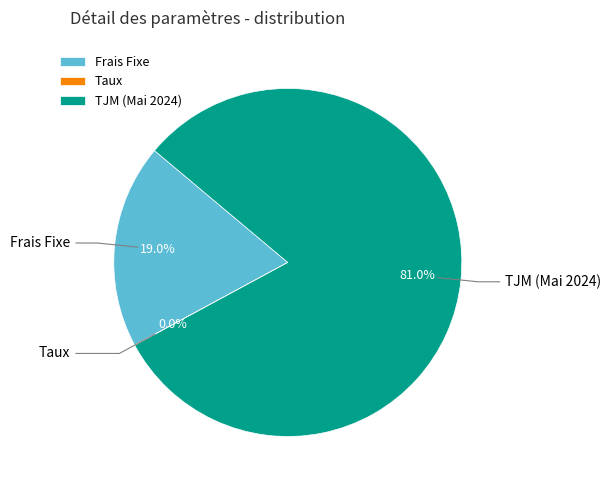

The TJM (Mai 2024) slice represents 74% of the pie. True or false?

False